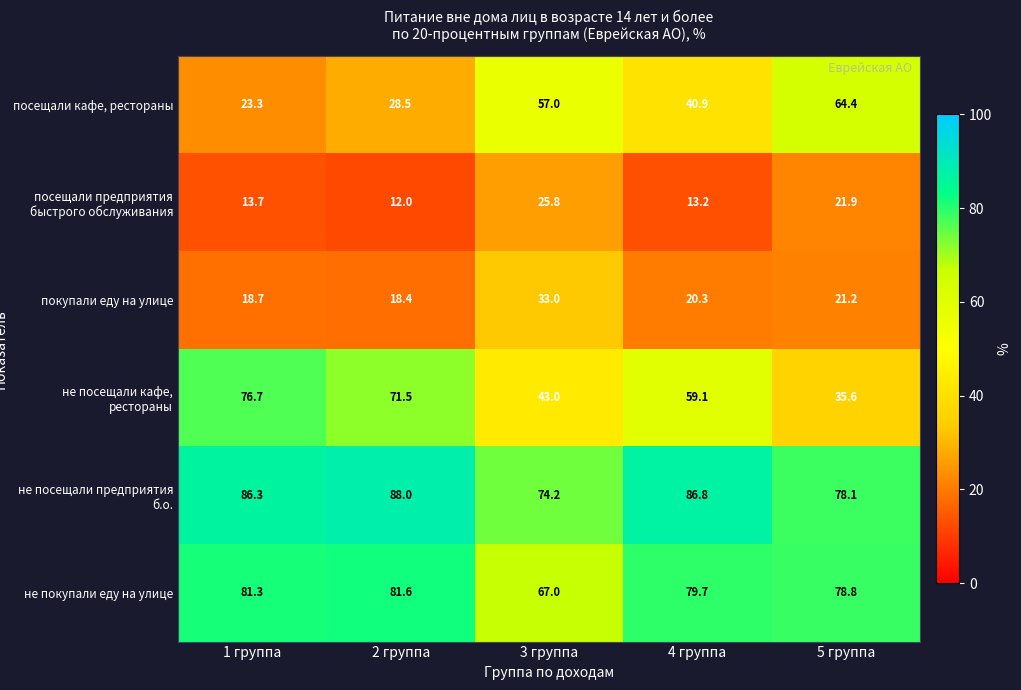

What is the sum of the посещали кафе, рестораны values at 4 группа and 3 группа?

97.9